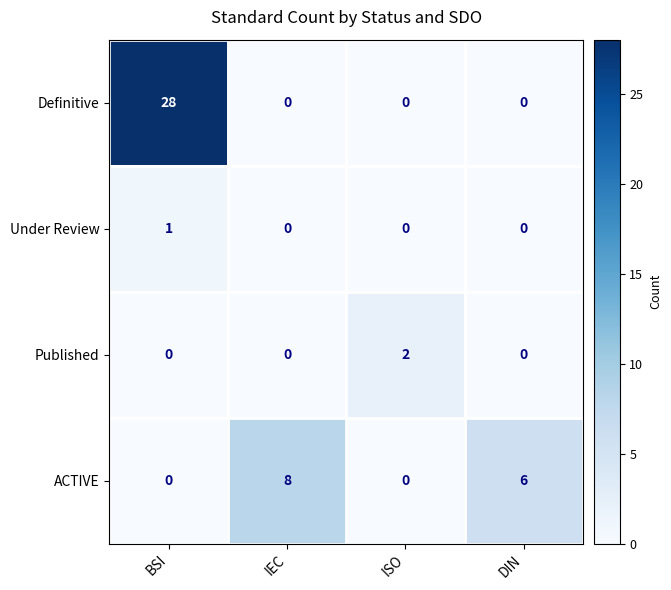

At which category is the sum across all series the highest?

BSI